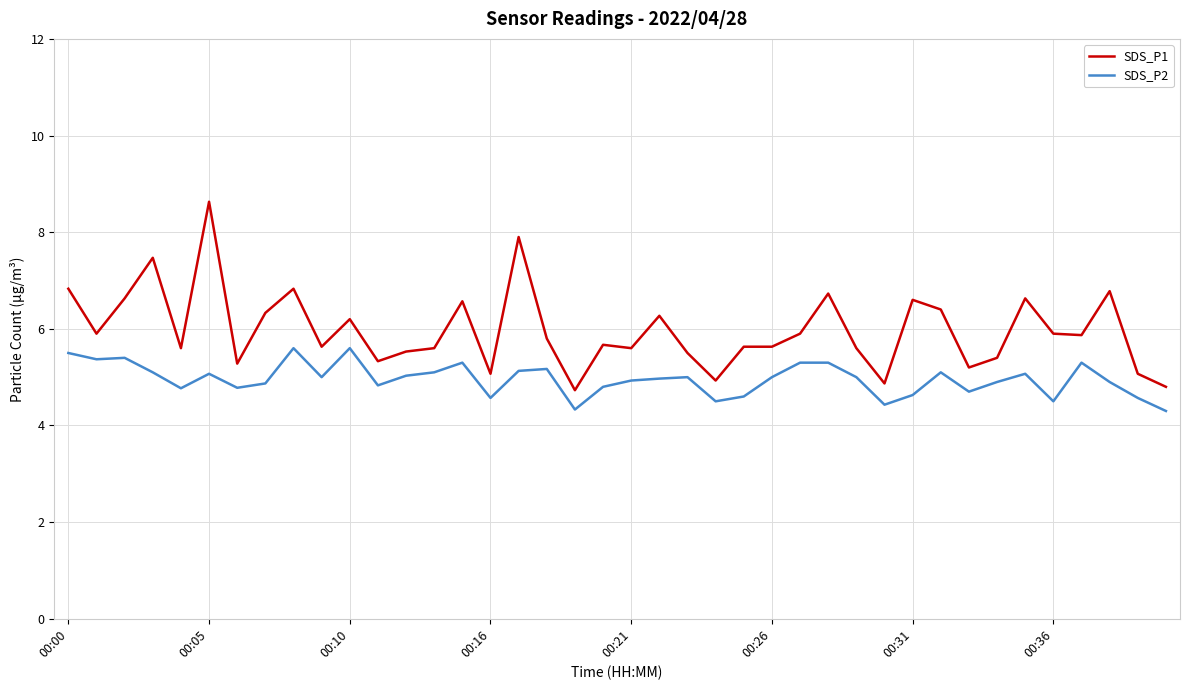

What is the sum of all SDS_P2 values?

198.3